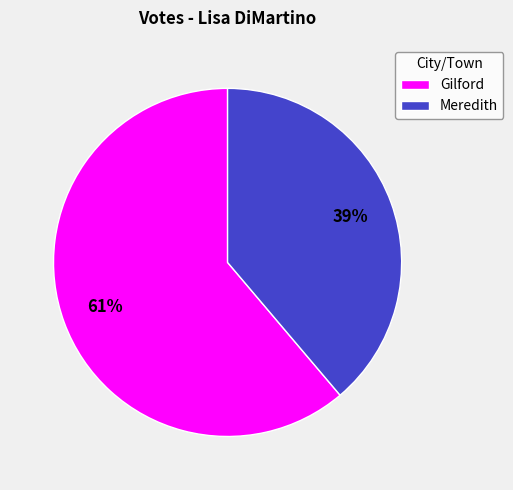

To the nearest percent, what is the difference between the largest and smallest slice percentages?

22%